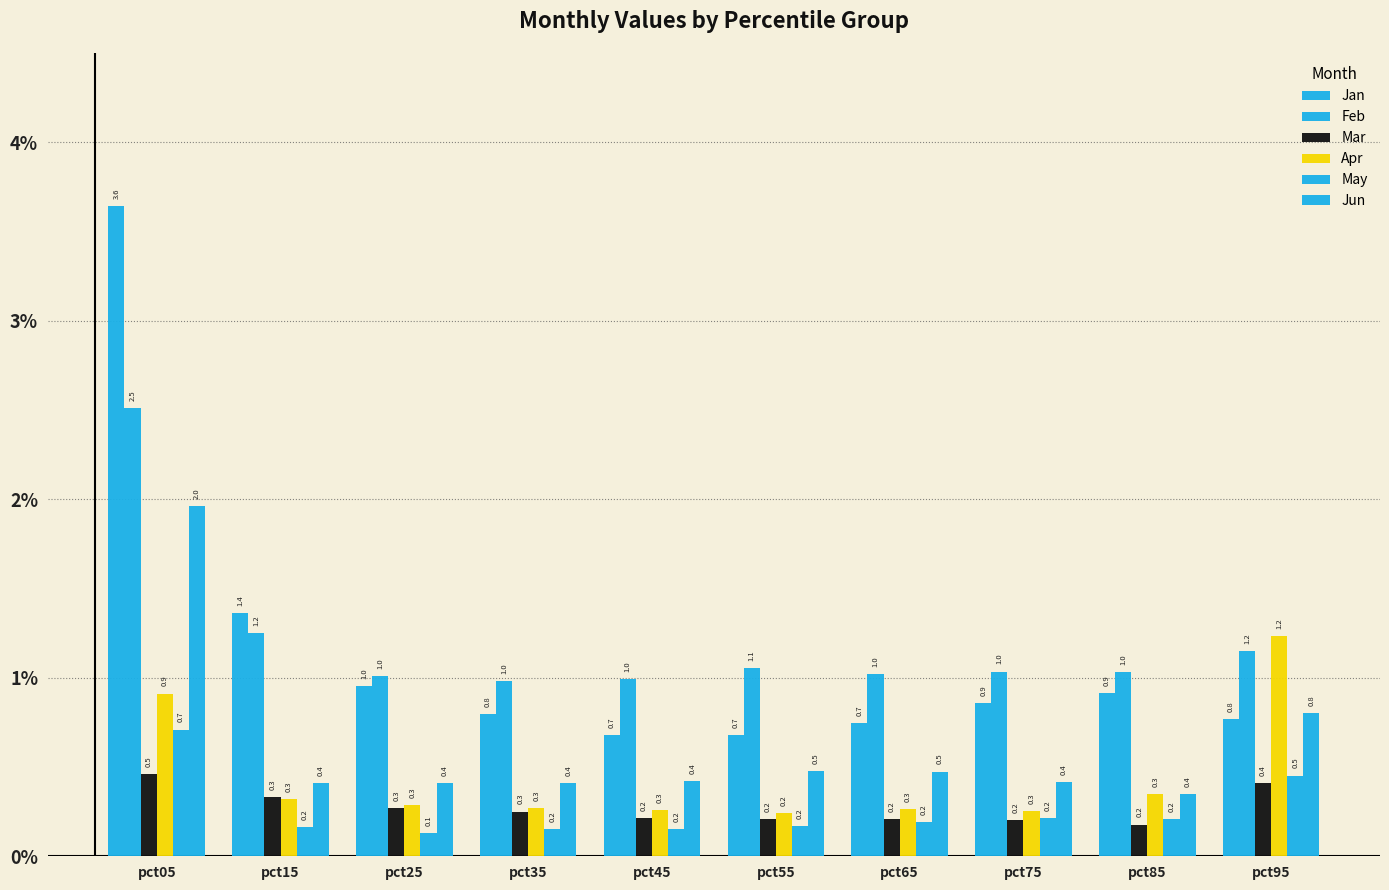

Is it true that Jan equals 0.8 at pct35?

True